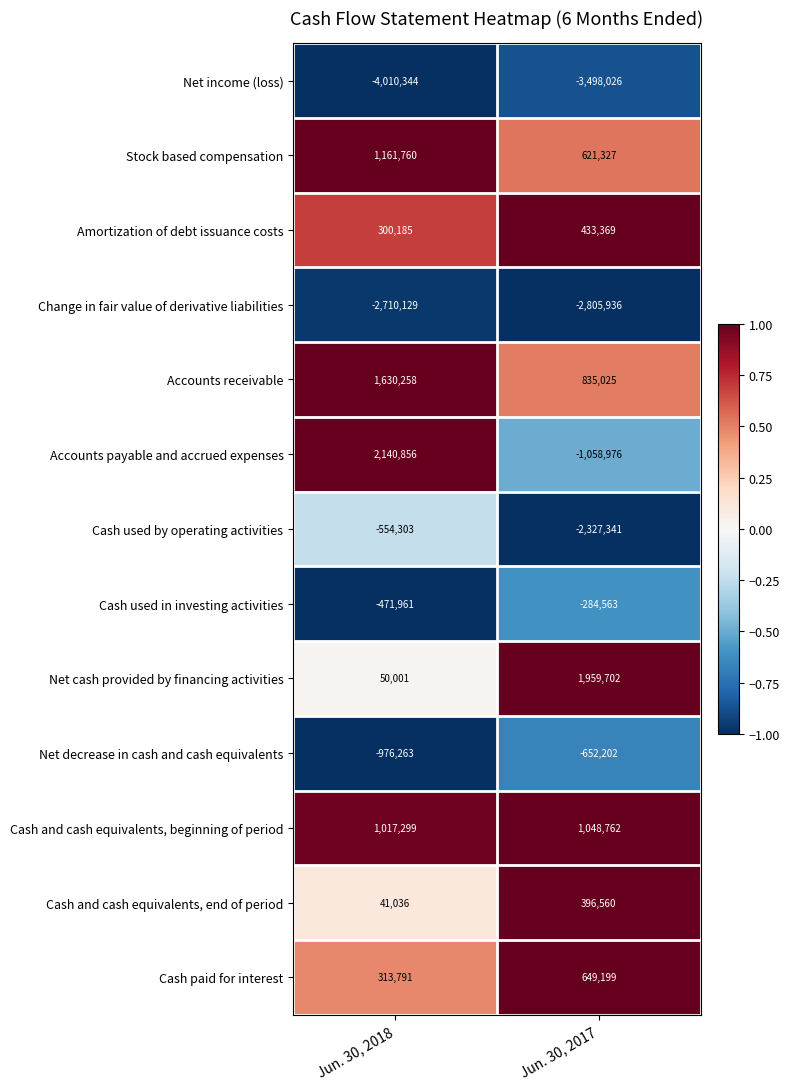

Rank the series at Jun. 30, 2018 from lowest to highest value.

Net income (loss), Change in fair value of derivative liabilities, Net decrease in cash and cash equivalents, Cash used by operating activities, Cash used in investing activities, Cash and cash equivalents, end of period, Net cash provided by financing activities, Amortization of debt issuance costs, Cash paid for interest, Cash and cash equivalents, beginning of period, Stock based compensation, Accounts receivable, Accounts payable and accrued expenses